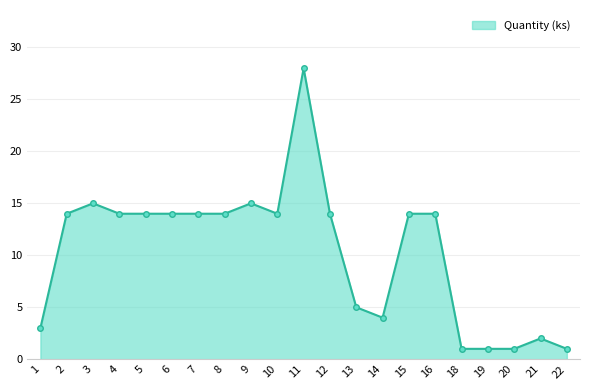

How many series are shown in this chart?

1